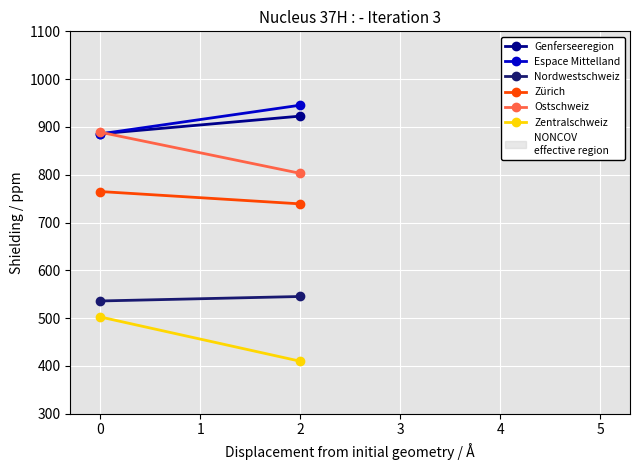

The Espace Mittelland series shows 885.5 at 0. True or false?

True